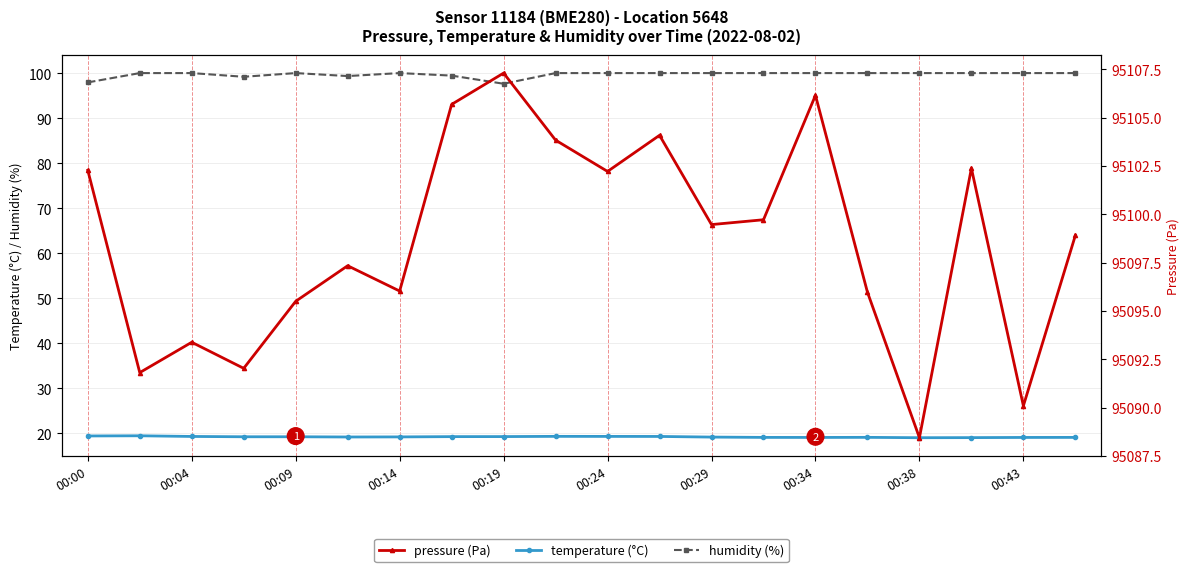

Which series has the largest total across all categories?

pressure (Pa)